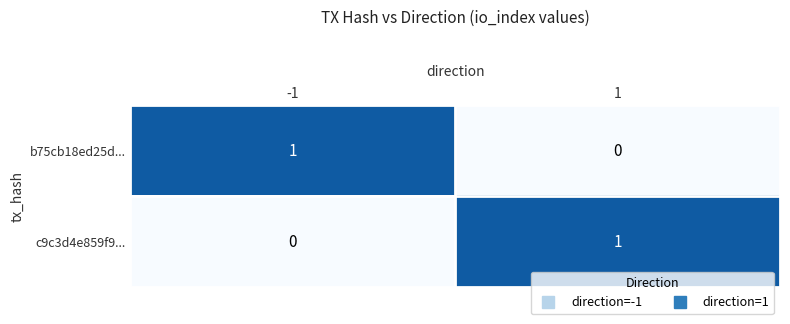

Rank the series at 1 from highest to lowest value.

c9c3d4e859f9..., b75cb18ed25d...